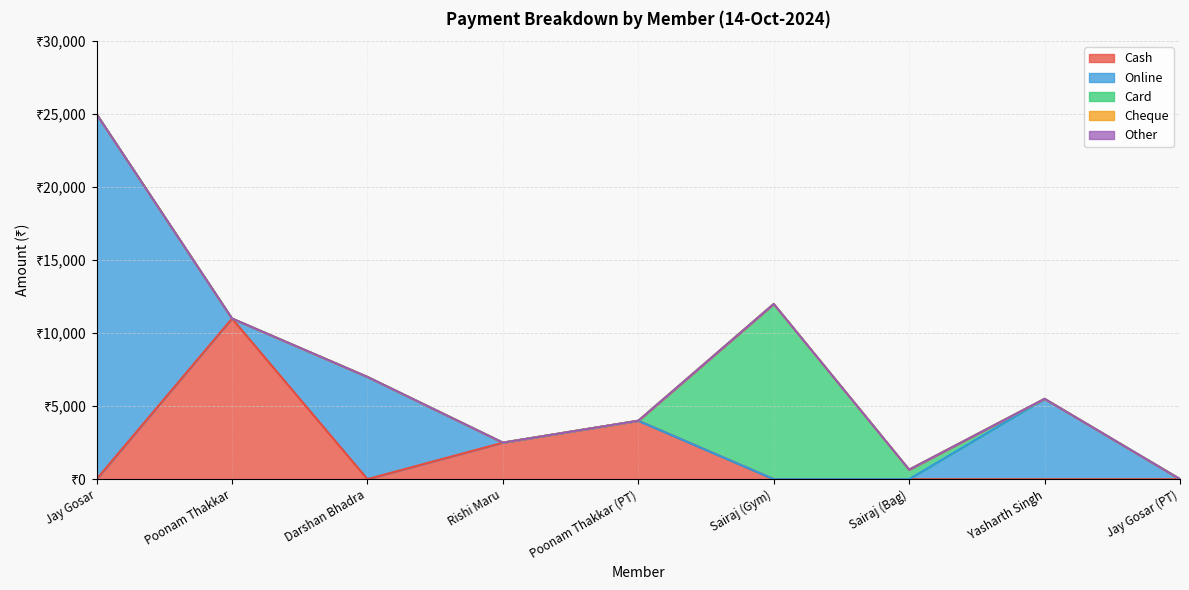

Reading right to left, transcribe all the data shown in this chart.

Cash: Jay Gosar (PT)=0	Yasharth Singh=0	Sairaj (Bag)=0	Sairaj (Gym)=0	Poonam Thakkar (PT)=4000	Rishi Maru=2500	Darshan Bhadra=0	Poonam Thakkar=11000	Jay Gosar=0
Online: Jay Gosar (PT)=0	Yasharth Singh=5500	Sairaj (Bag)=0	Sairaj (Gym)=0	Poonam Thakkar (PT)=0	Rishi Maru=0	Darshan Bhadra=7000	Poonam Thakkar=0	Jay Gosar=25000
Card: Jay Gosar (PT)=0	Yasharth Singh=0	Sairaj (Bag)=650	Sairaj (Gym)=12000	Poonam Thakkar (PT)=0	Rishi Maru=0	Darshan Bhadra=0	Poonam Thakkar=0	Jay Gosar=0
Cheque: Jay Gosar (PT)=0	Yasharth Singh=0	Sairaj (Bag)=0	Sairaj (Gym)=0	Poonam Thakkar (PT)=0	Rishi Maru=0	Darshan Bhadra=0	Poonam Thakkar=0	Jay Gosar=0
Other: Jay Gosar (PT)=0	Yasharth Singh=0	Sairaj (Bag)=0	Sairaj (Gym)=0	Poonam Thakkar (PT)=0	Rishi Maru=0	Darshan Bhadra=0	Poonam Thakkar=0	Jay Gosar=0